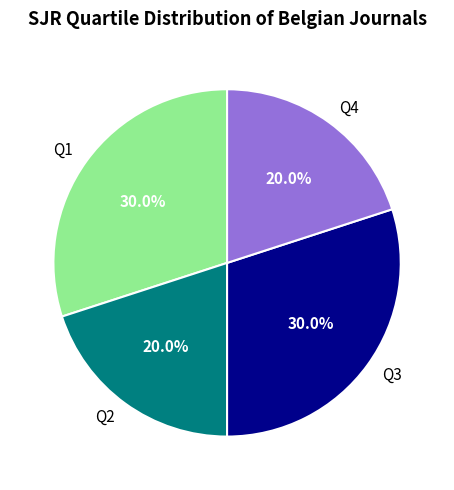

To the nearest percent, what portion does Q1 represent?

30%